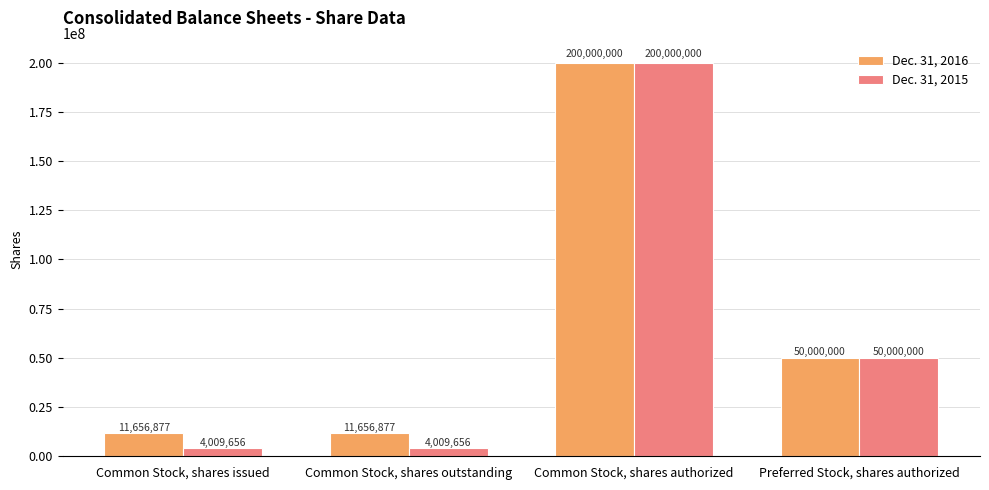

Which category has the highest value in the Dec. 31, 2015 series?

Common Stock, shares authorized